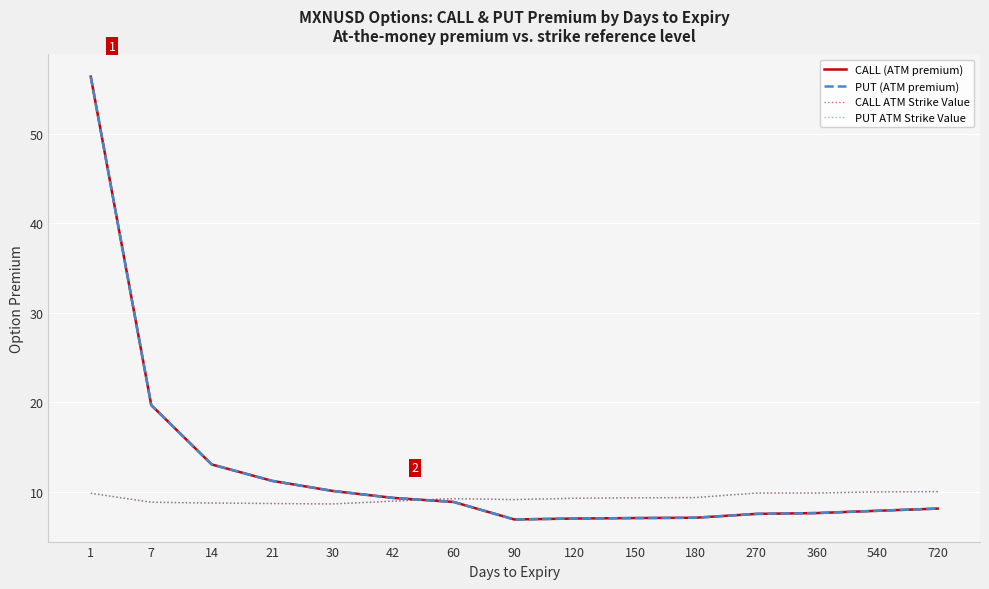

Does the chart have visible grid lines?

Yes